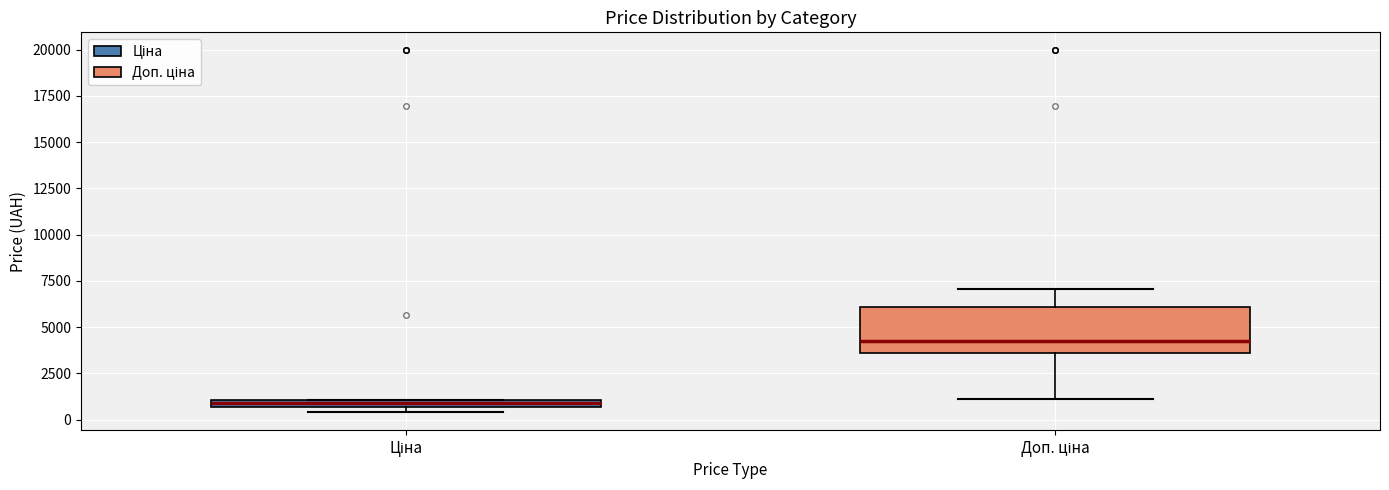

Which box has the lowest median line?

Ціна